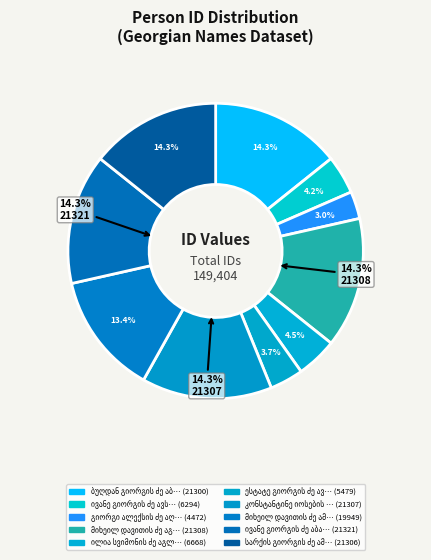

How many slices are in this pie chart?

10